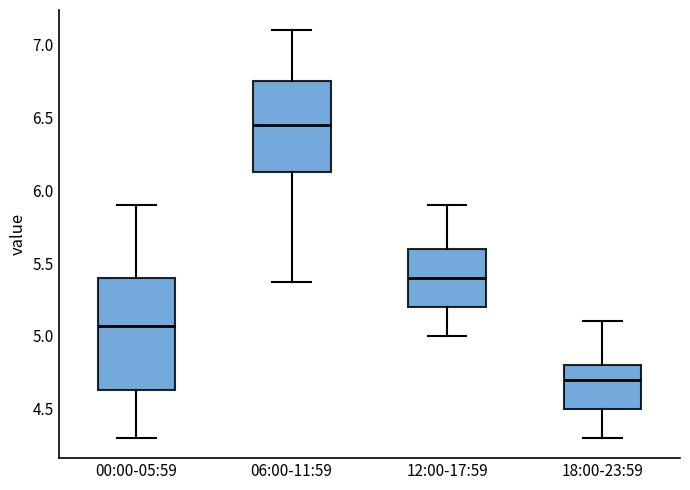

Which box's median line is the lowest?

18:00-23:59